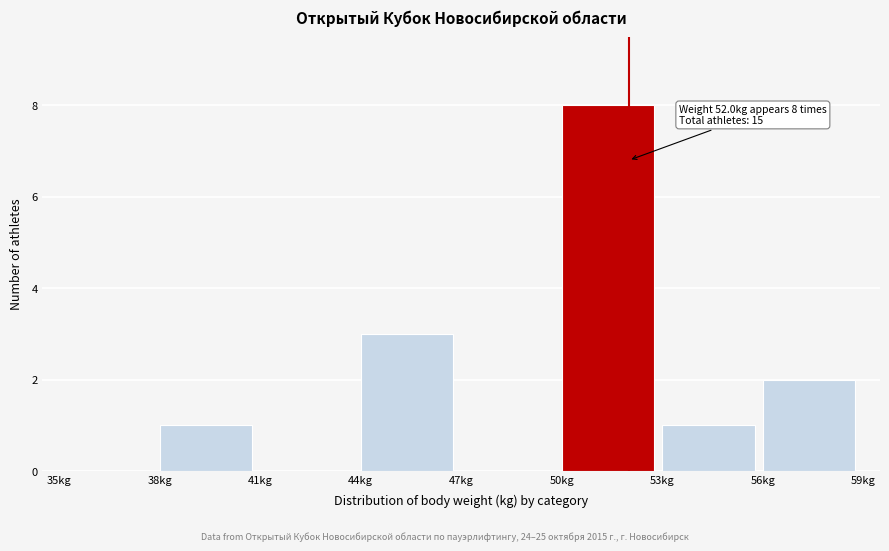

Which range on the x-axis has the tallest bar?

50 to 53